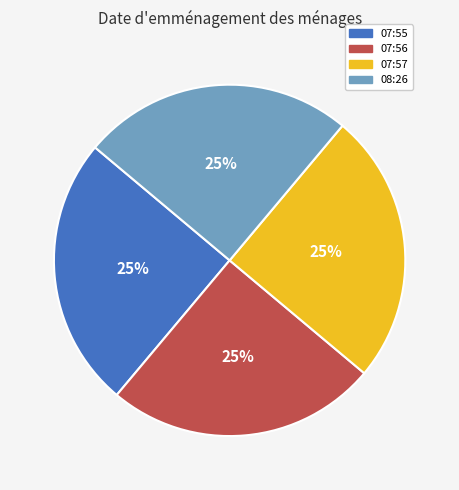

Is there any slice that represents more than half of the pie?

No